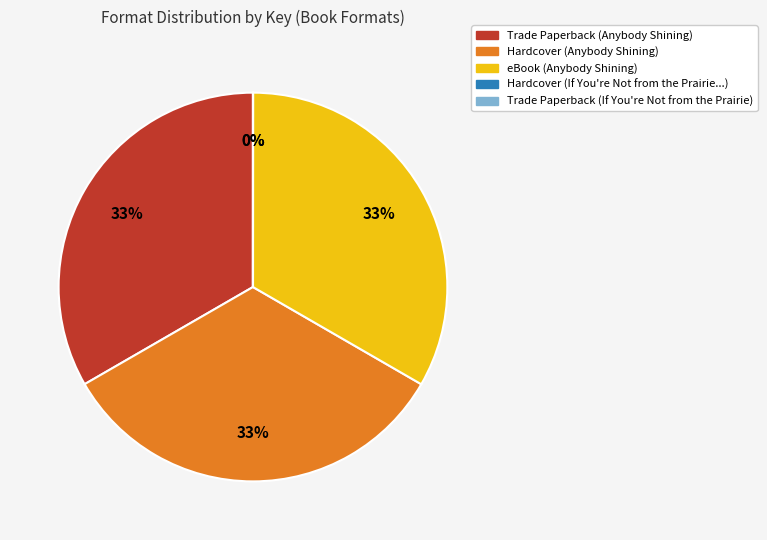

To the nearest percent, what is the average slice percentage?

20%